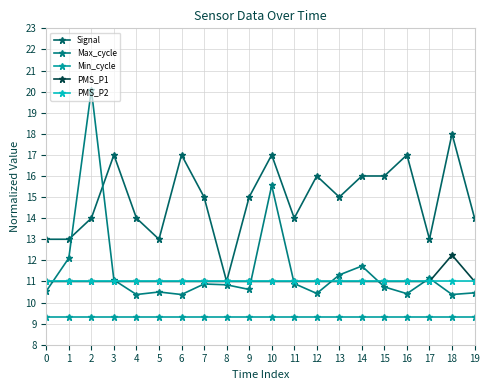

What is the difference between the second highest and minimum values in the Max_cycle series?

5.2